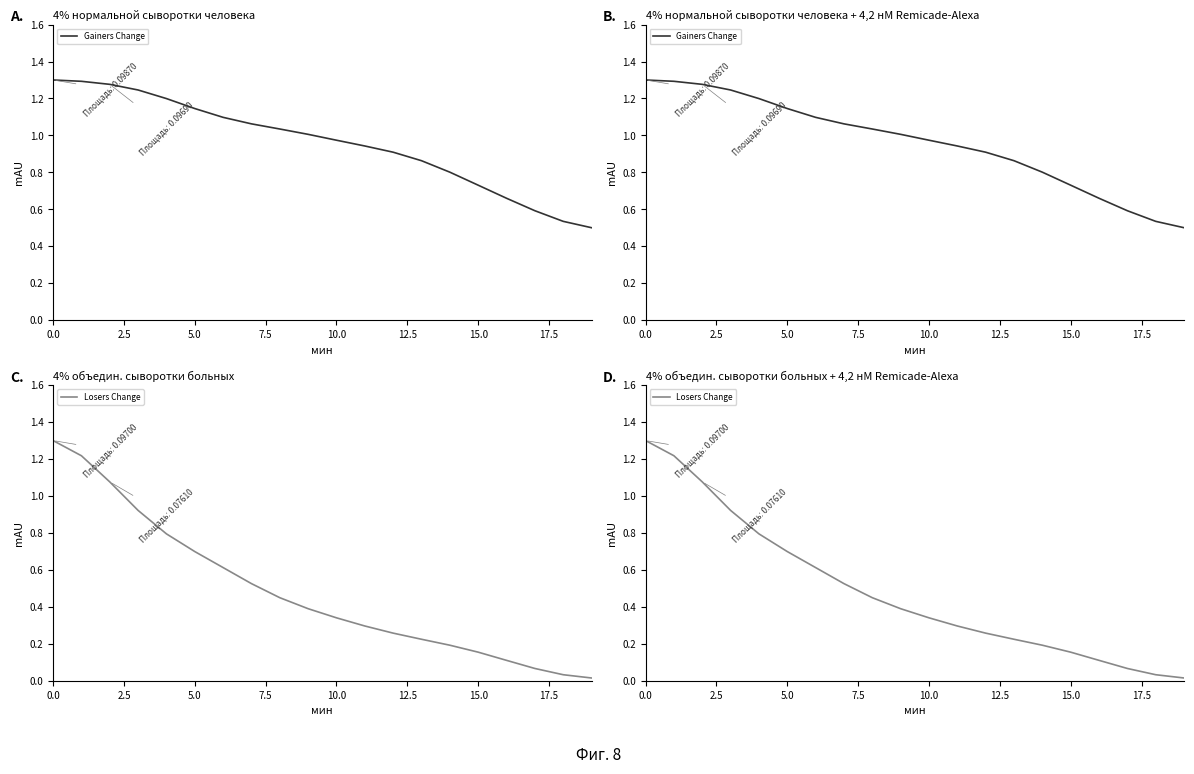

The value of Gainers Change at 0.0 is 0.7. True or false?

False